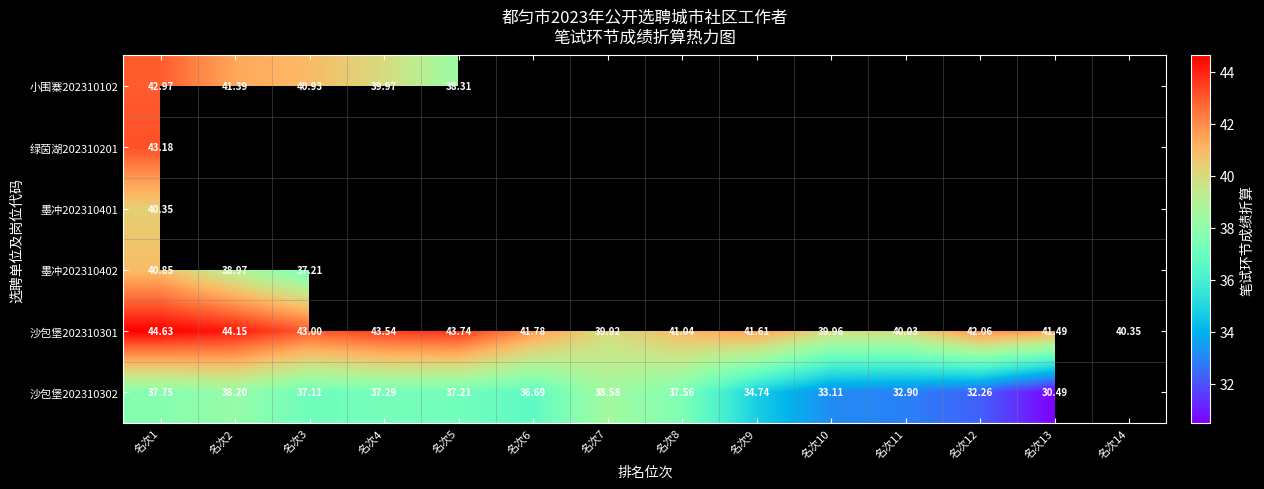

Is the value of 沙包堡202310301 at 名次4 greater than the value of 沙包堡202310302 at 名次4?

Yes